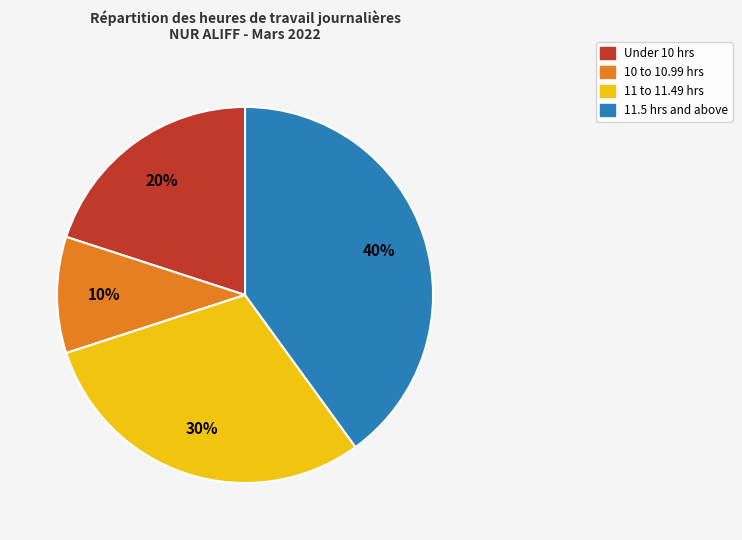

Is there a majority slice in this chart?

No